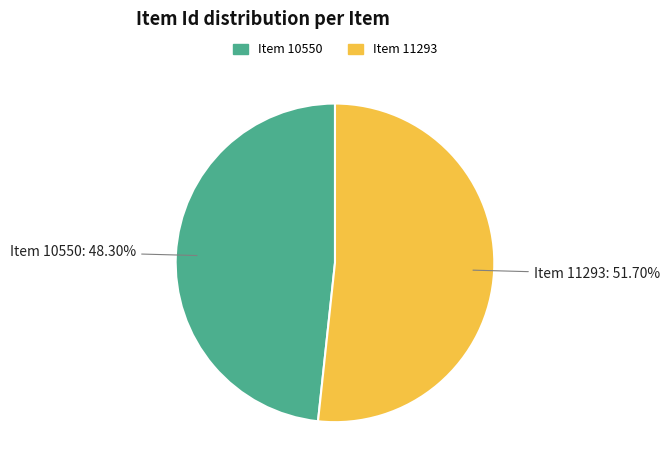

Which category accounts for the majority?

Item 11293